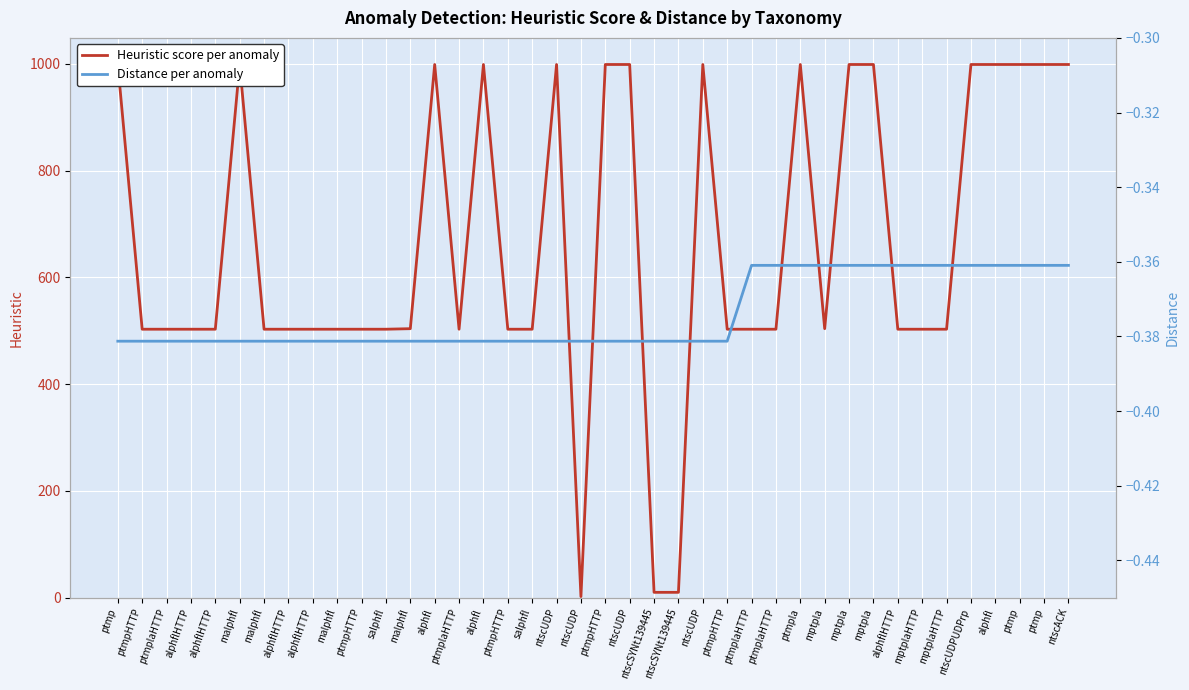

What is the lowest value of the Heuristic score per anomaly series?

2.0